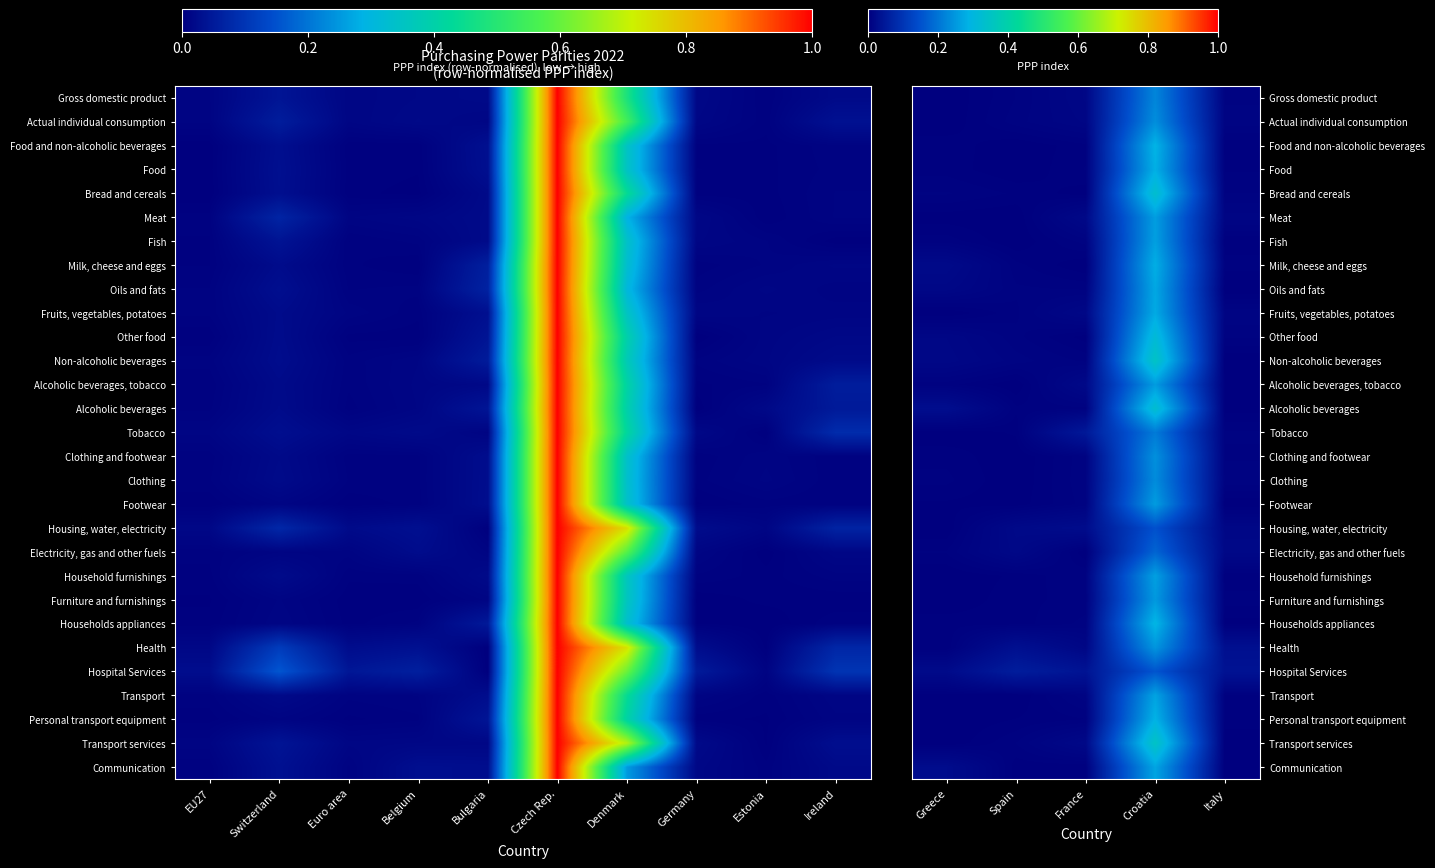

Is it true that Actual individual consumption equals 0.0 at France?

False